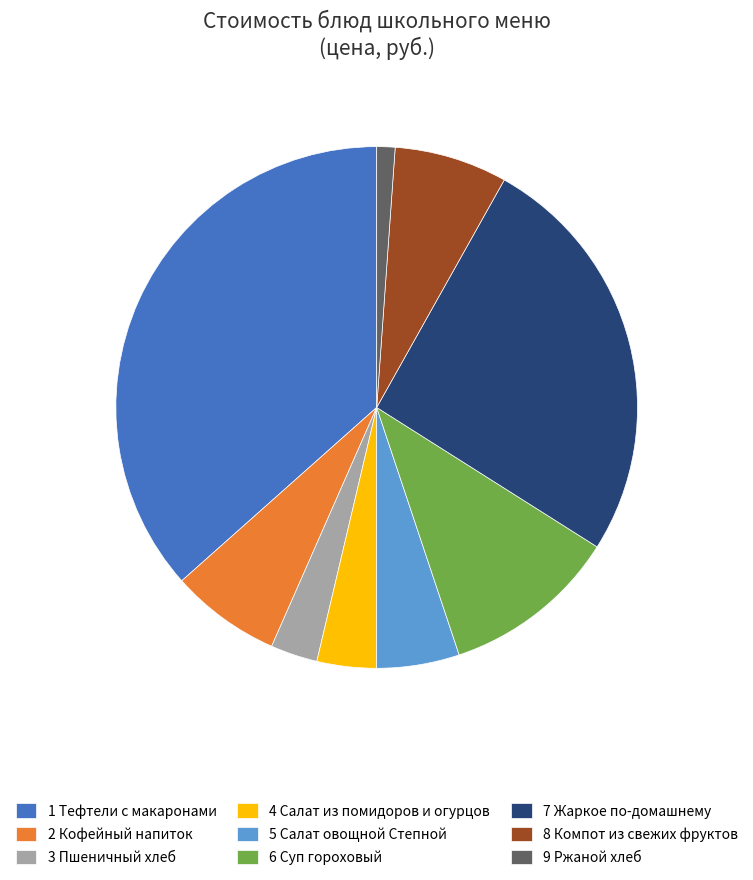

Which has a higher value, 3 Пшеничный хлеб or 9 Ржаной хлеб?

3 Пшеничный хлеб